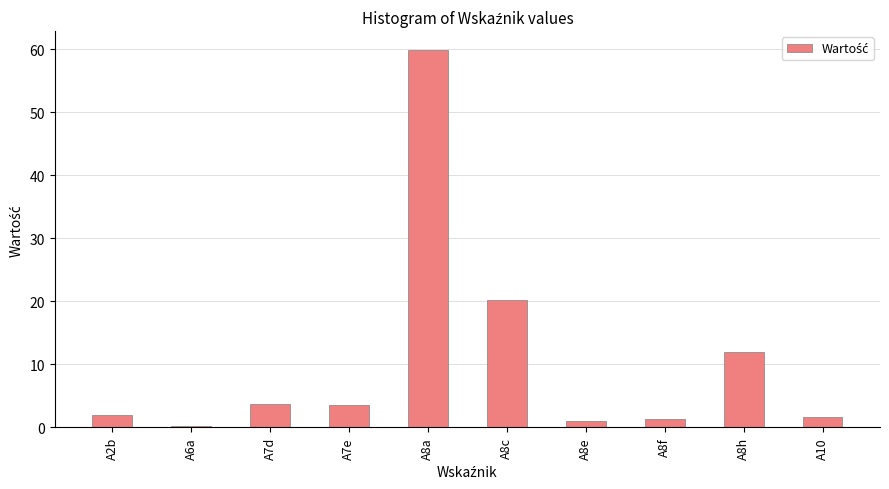

What is the difference between the values at A2b and A10?

0.2